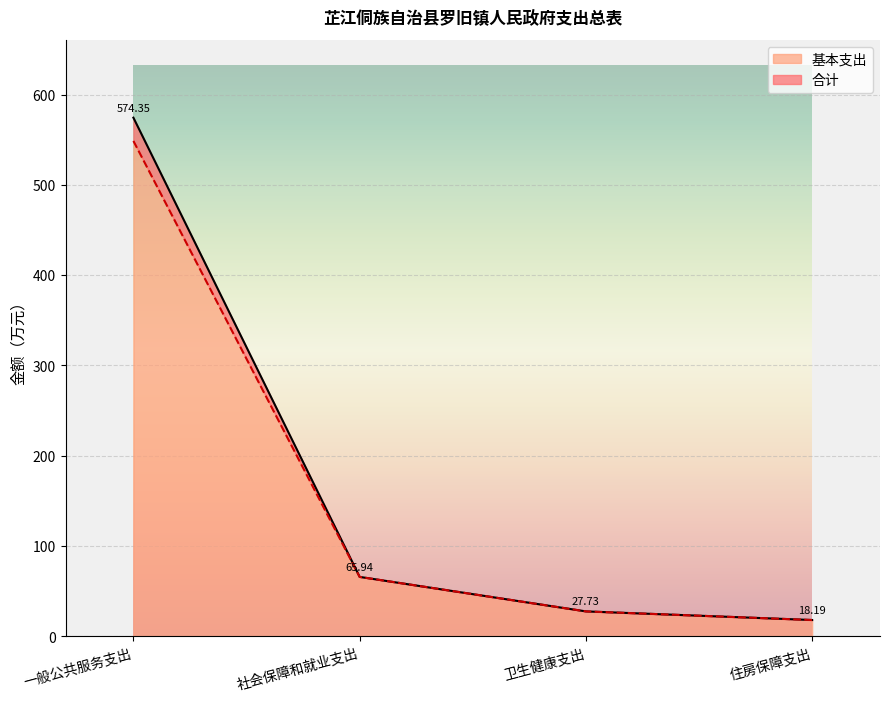

What is the label of the 3rd point from the right?

社会保障和就业支出